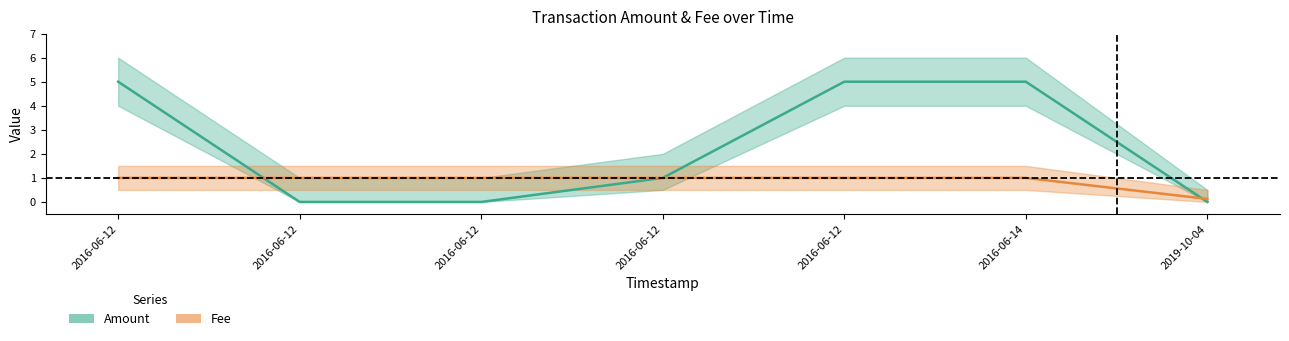

What are all the series names shown in the legend?

Amount, Fee